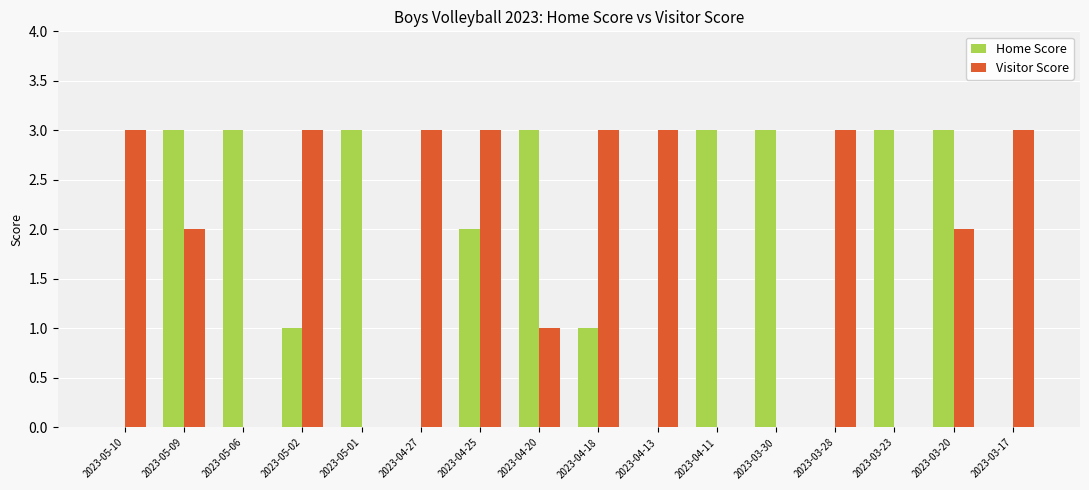

True or false: Home Score has a value of 5 at 2023-04-20.

False